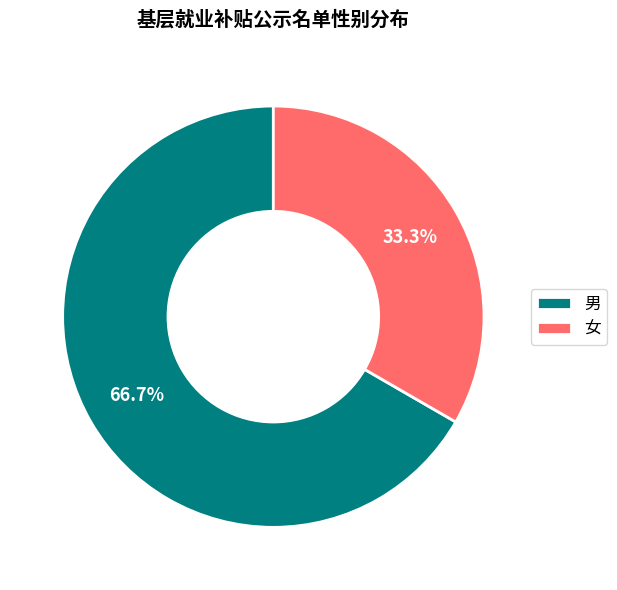

What percentage is NOT represented by 女?

66.7%